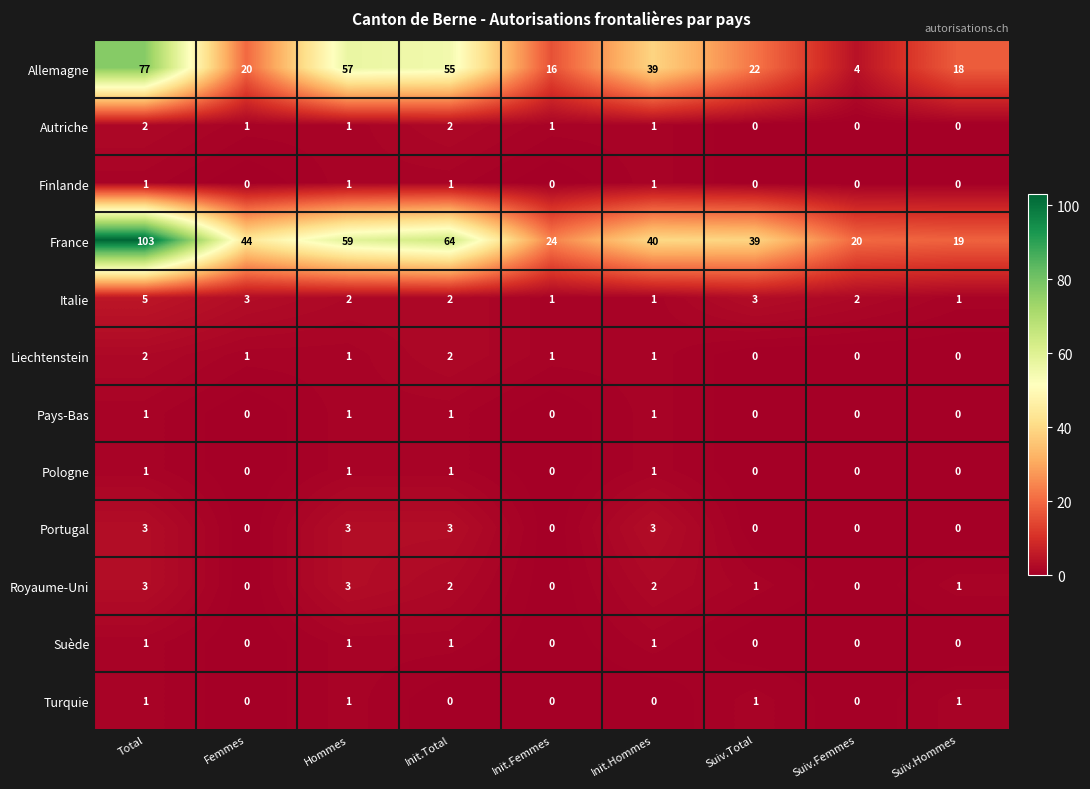

What is the difference between the maximum and minimum values in the Portugal series?

3